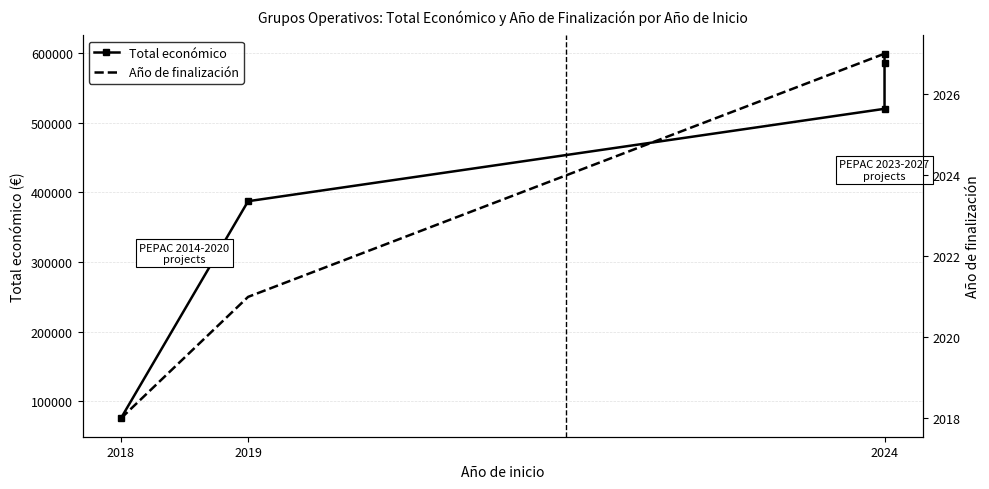

At 2024, list the series in order from smallest to largest.

Año de finalización, Total económico